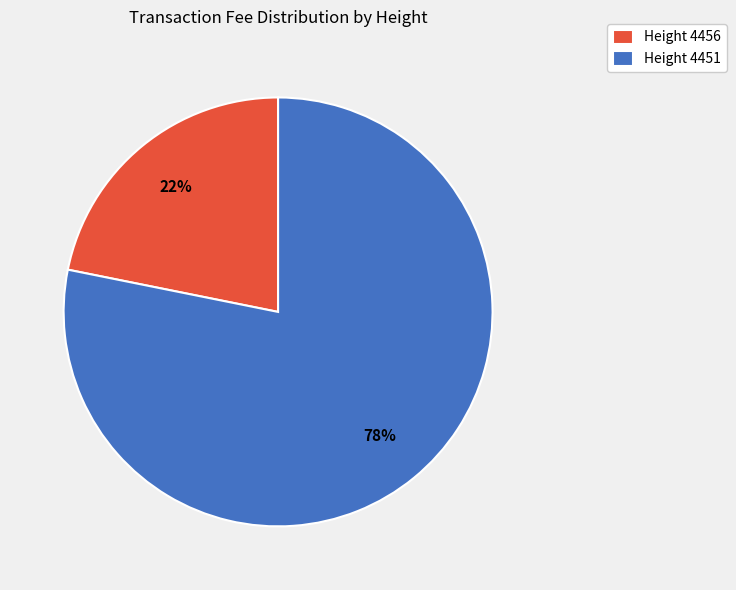

The Height 4451 slice represents 78% of the pie. True or false?

True